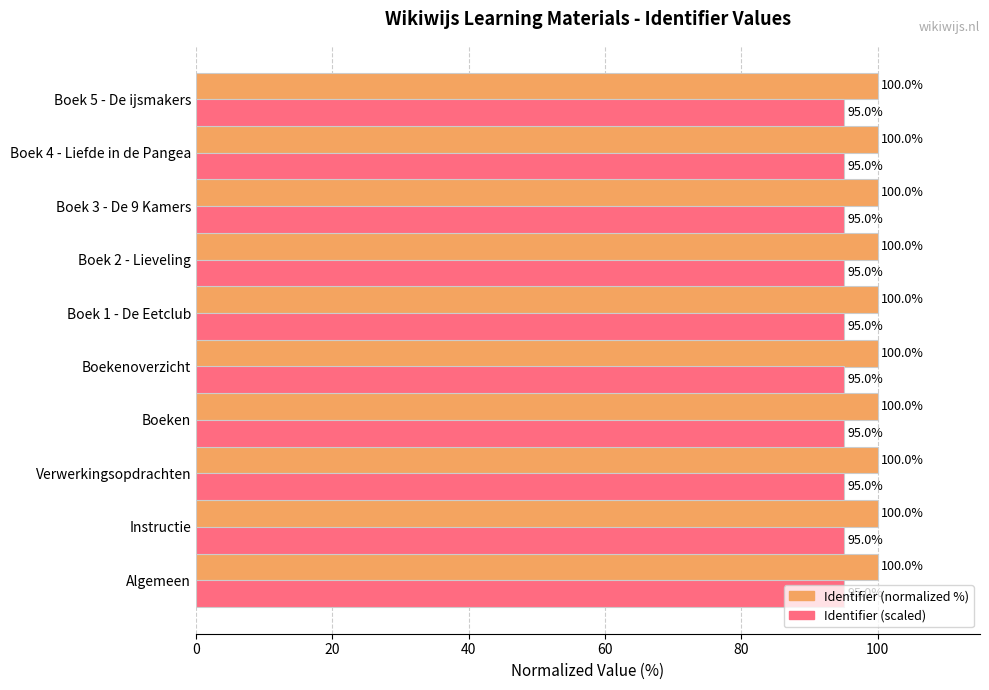

At how many categories does at least one series exceed 99?

10